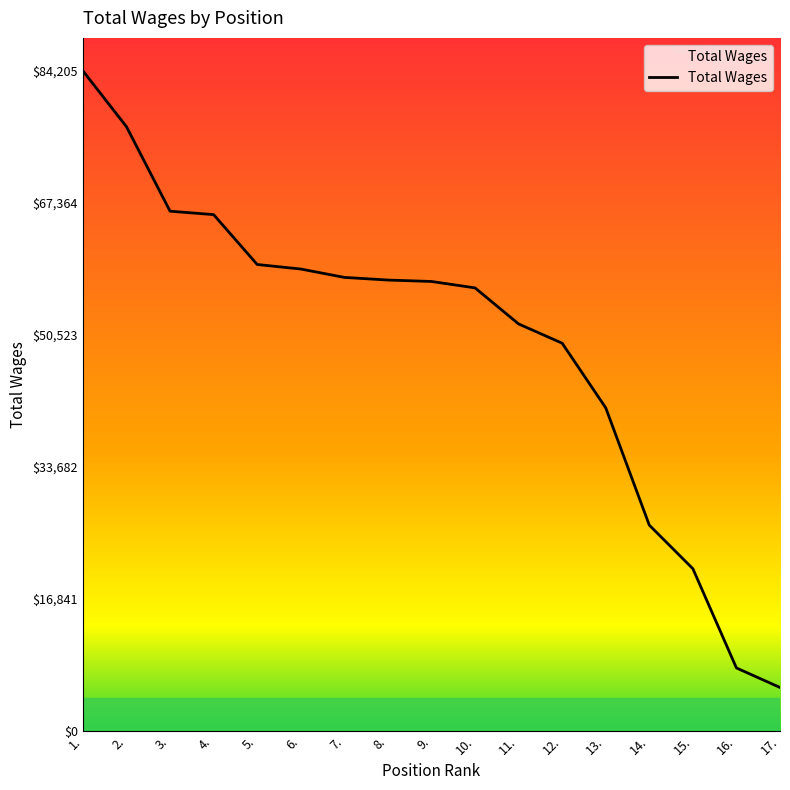

What is the difference between the maximum and minimum values?

78642